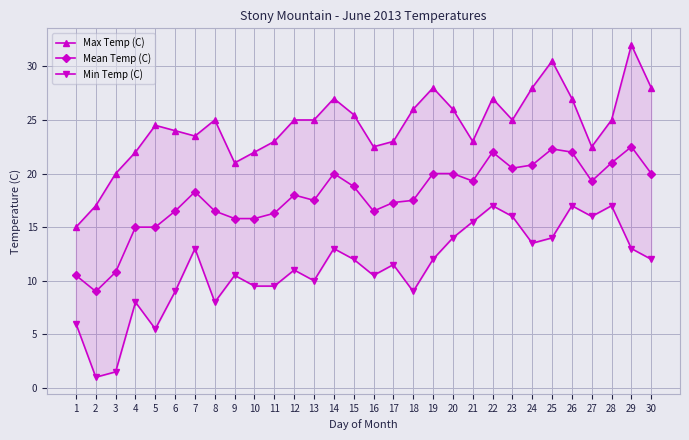

What is the lowest value of the Mean Temp (C) series?

9.0